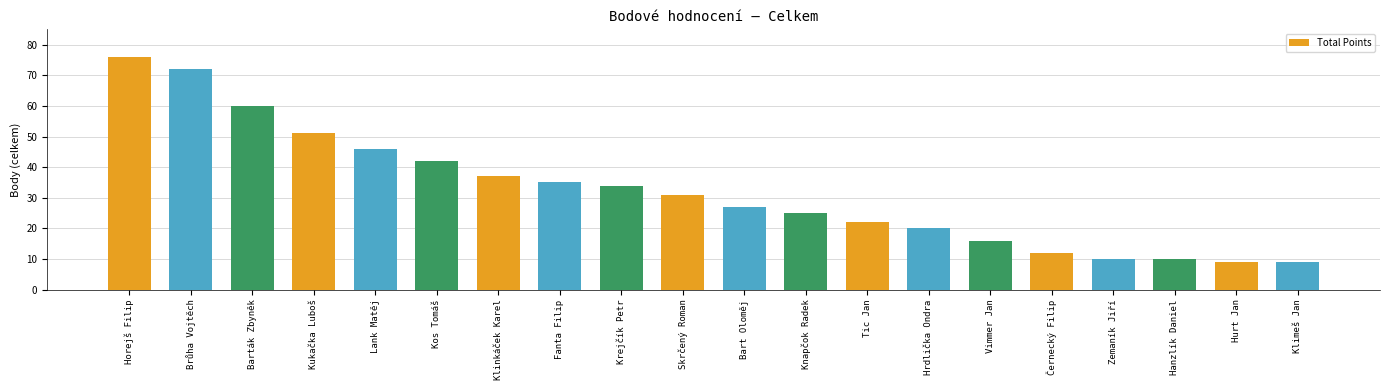

What is the label of the 4th bar from the right?

Zemaník Jiří